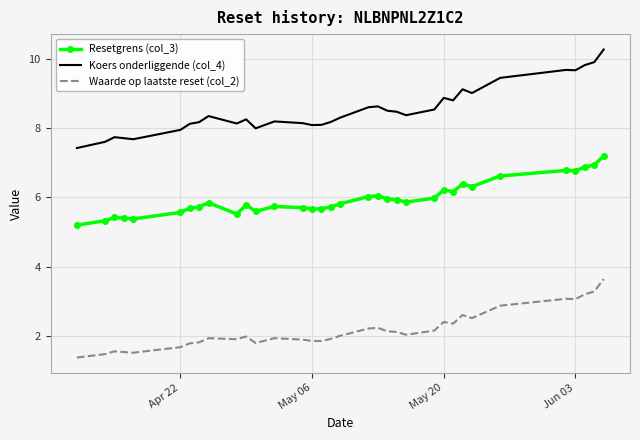

Rank the series by their average value, from highest to lowest.

Koers onderliggende (col_4), Resetgrens (col_3), Waarde op laatste reset (col_2)